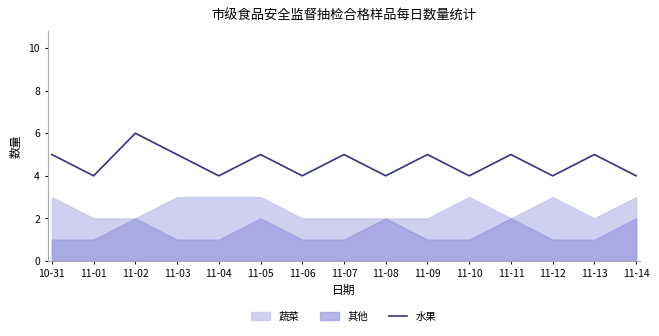

The 水果 series shows 5 at 10-31. True or false?

True